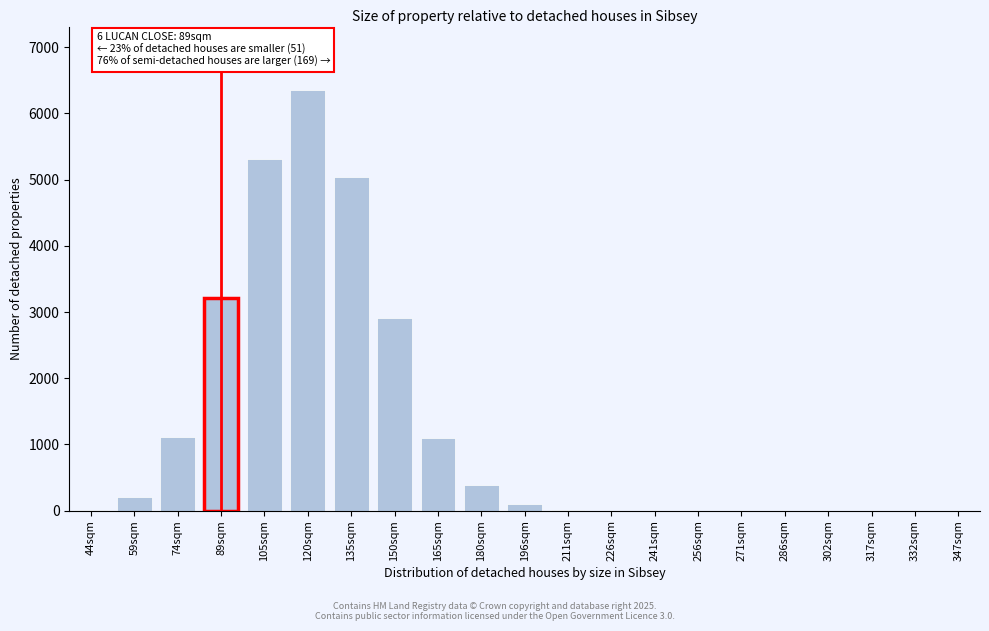

Between 347sqm and 135sqm, which is larger?

135sqm